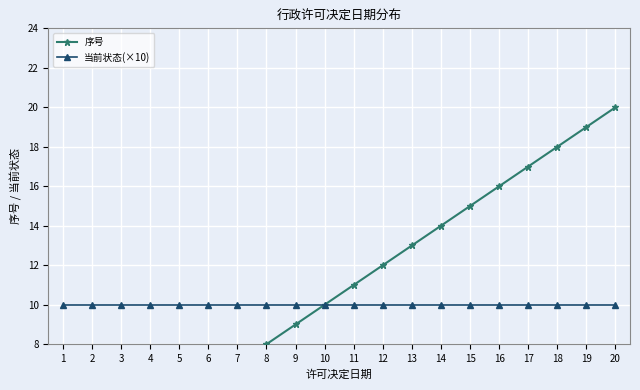

True or false: 序号 and 当前状态(×10) cross at least once.

False